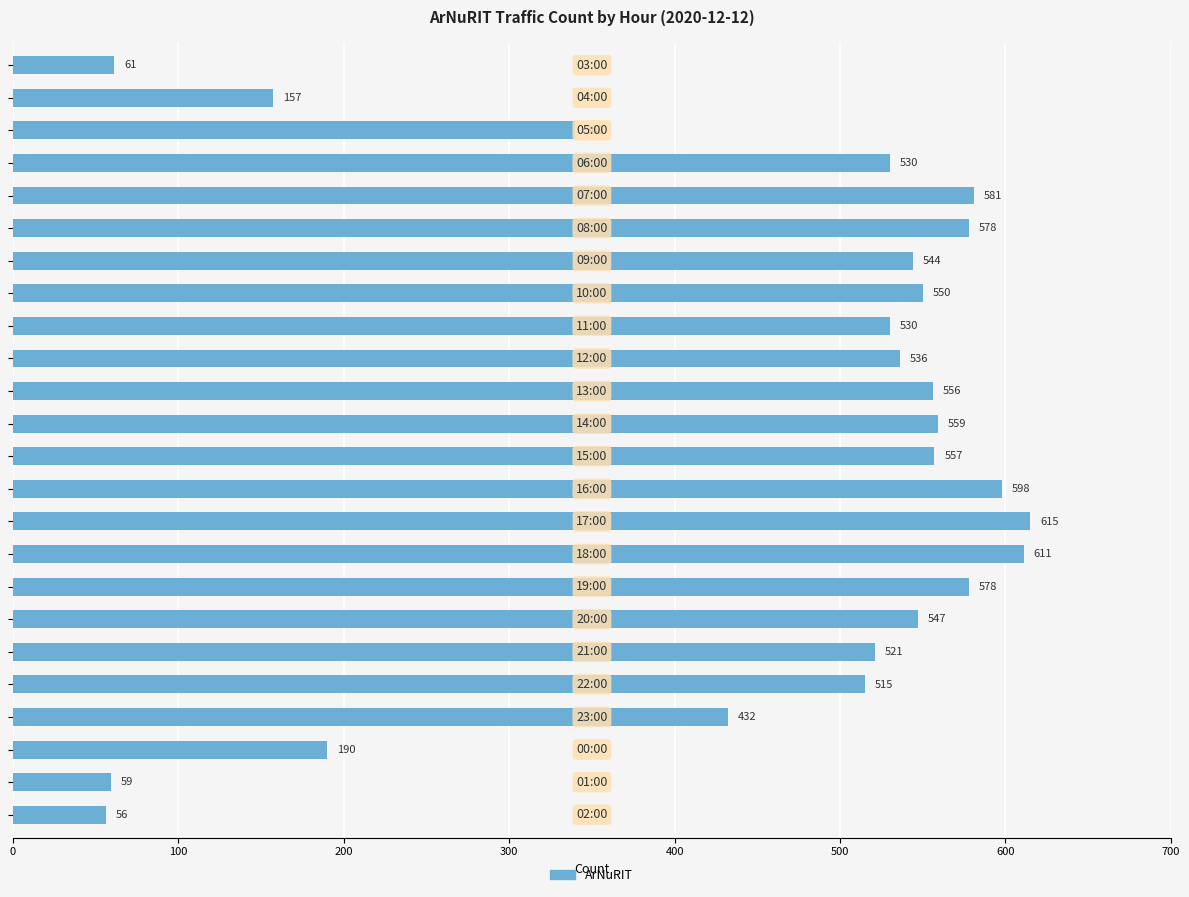

What is the sum of all values?

10801